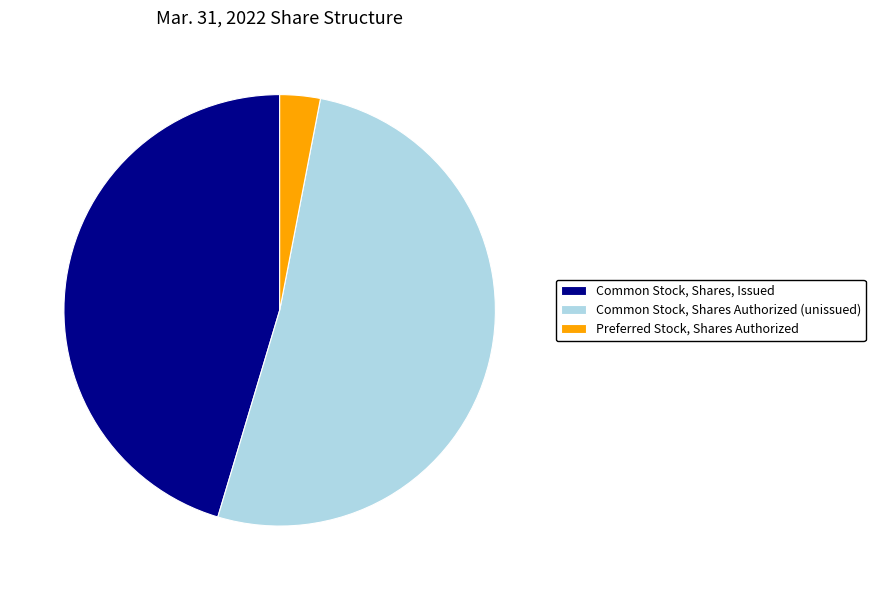

True or false: Common Stock, Shares, Issued accounts for 52% of the total.

False